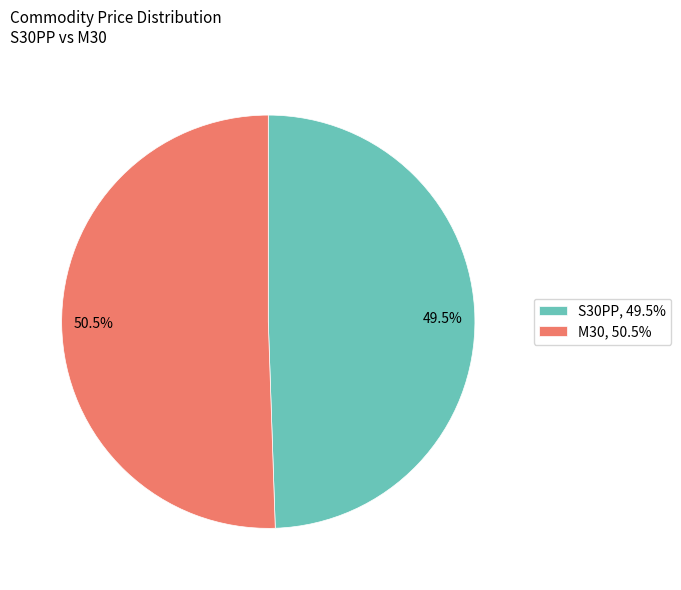

Rank the categories by value from lowest to highest.

S30PP, M30